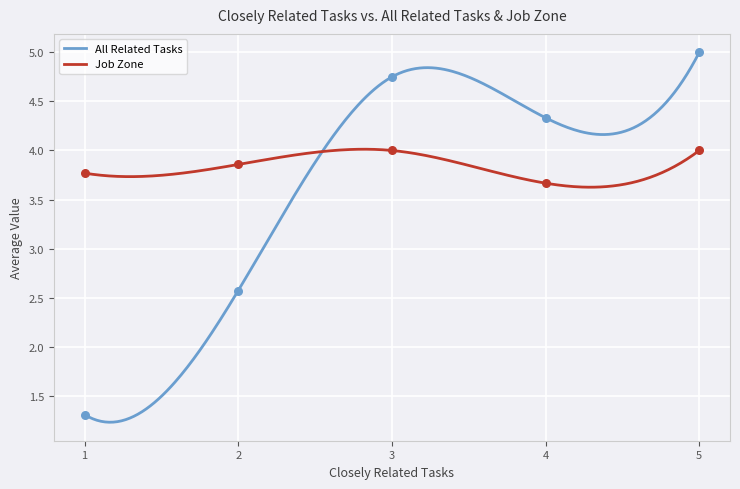

Between 3 and 5, which is larger?

5